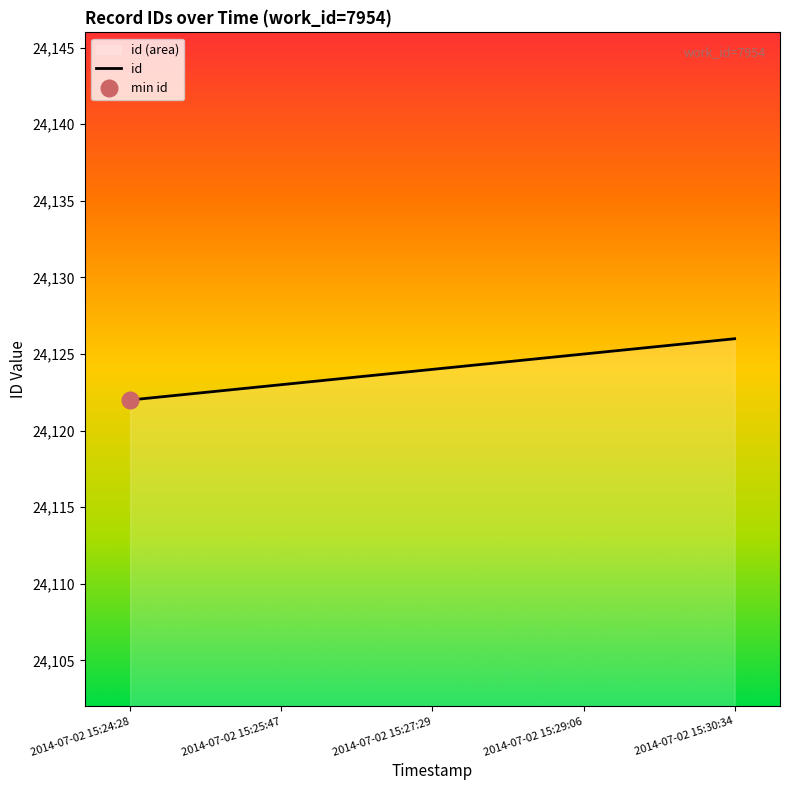

What is the sum of the values at 2014-07-02 15:27:29 and 2014-07-02 15:29:06?

48249